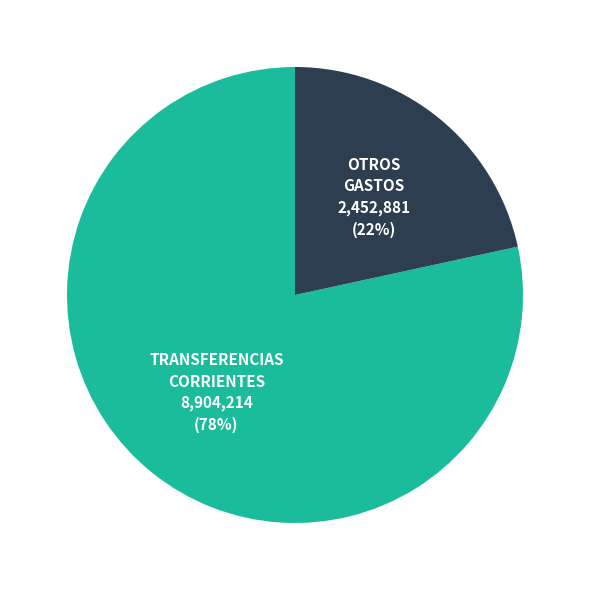

What percentage is the TRANSFERENCIAS CORRIENTES slice, to the nearest percent?

78%